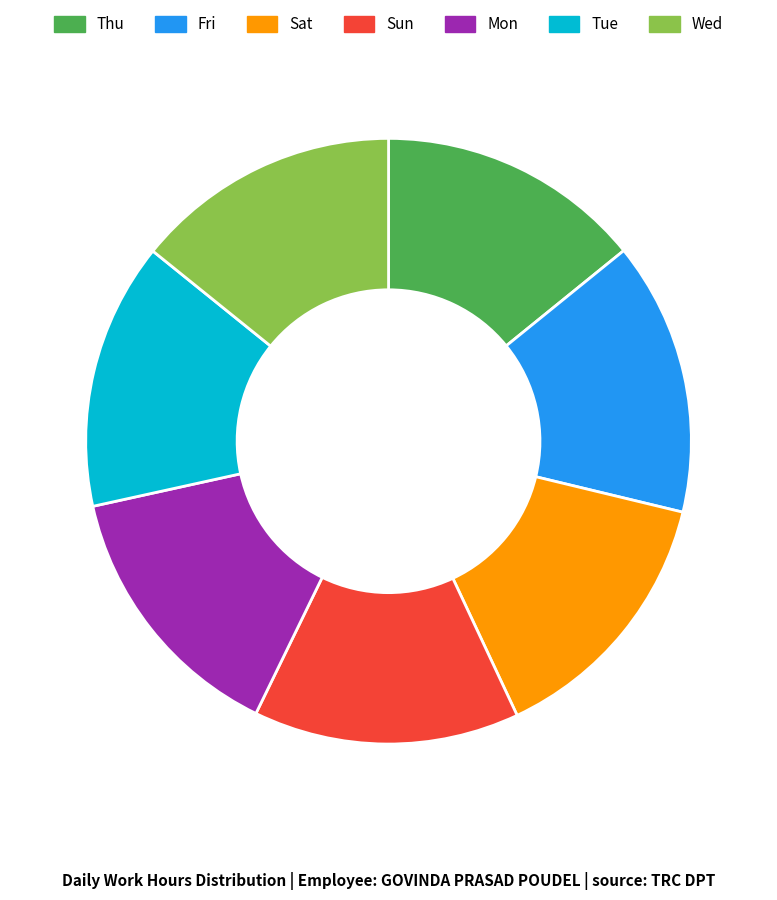

Does Sat account for over 50% of the chart?

No